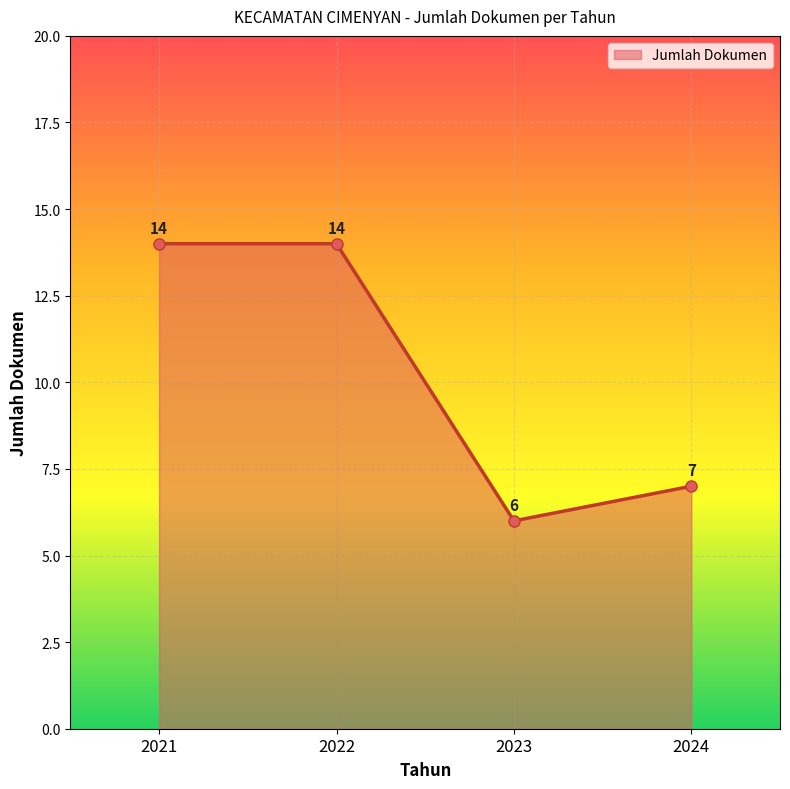

At which category does the data reach its first local valley?

2023